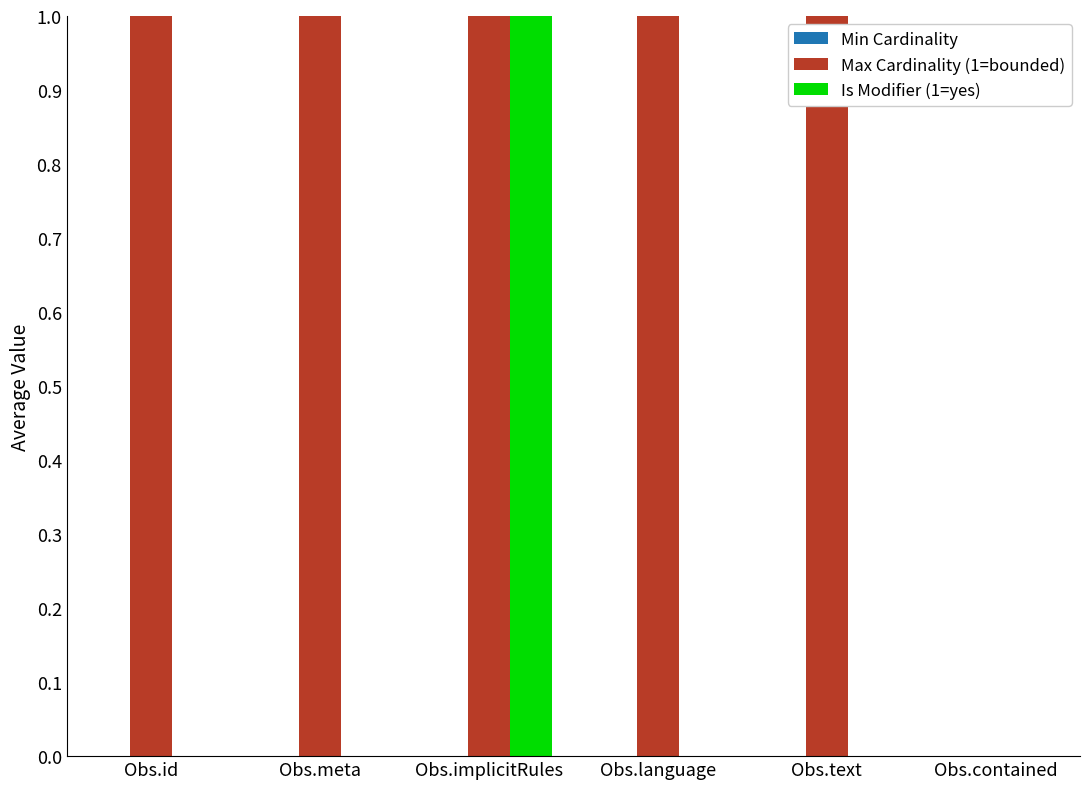

What is the difference between the Is Modifier (1=yes) values at Obs.meta and Obs.implicitRules?

1